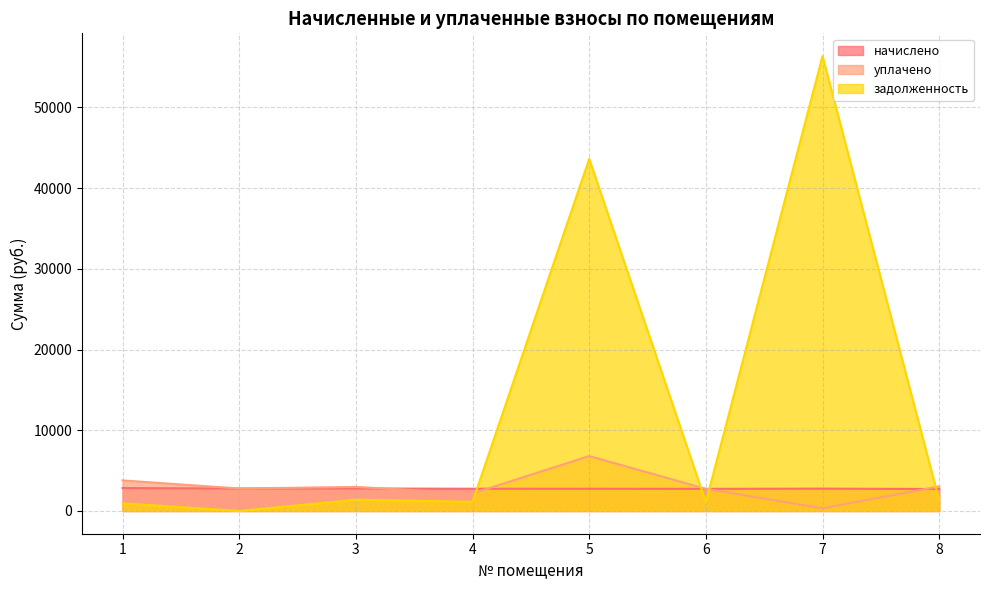

At which category does the chart reach its minimum across all series?

2